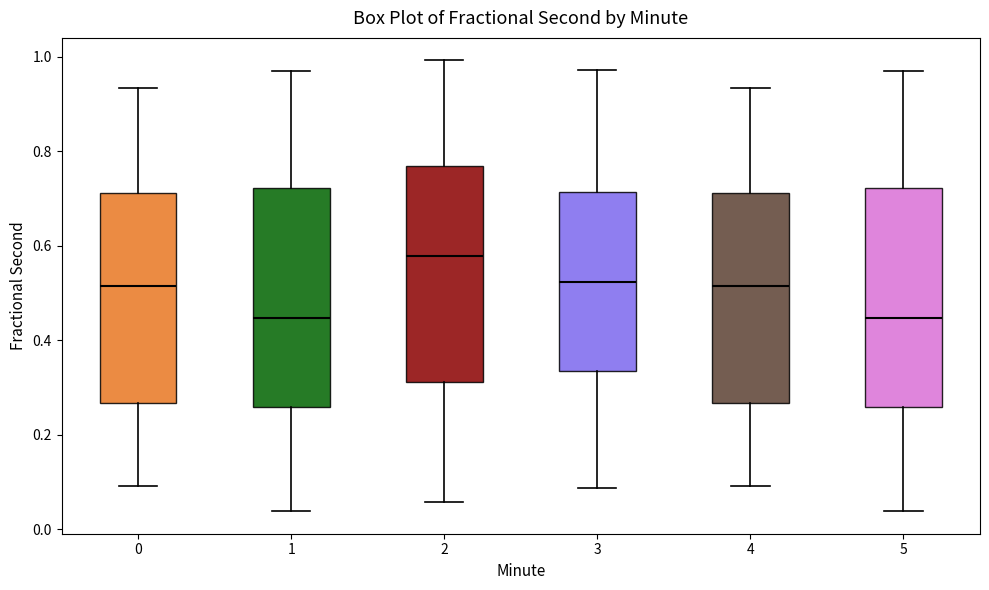

Reading left to right, transcribe this box plot: for each box, give where its median line is, the range the box spans, and where its two whiskers end, as read against the y-axis. The values are not printed on the chart, so give them approximately, as read against the axis.

0: median 0.52, box 0.26 to 0.72, whiskers 0.10 to 0.94
1: median 0.44, box 0.26 to 0.72, whiskers 0.04 to 0.98
2: median 0.58, box 0.32 to 0.76, whiskers 0.06 to 1.00
3: median 0.52, box 0.34 to 0.72, whiskers 0.08 to 0.98
4: median 0.52, box 0.26 to 0.72, whiskers 0.10 to 0.94
5: median 0.44, box 0.26 to 0.72, whiskers 0.04 to 0.98